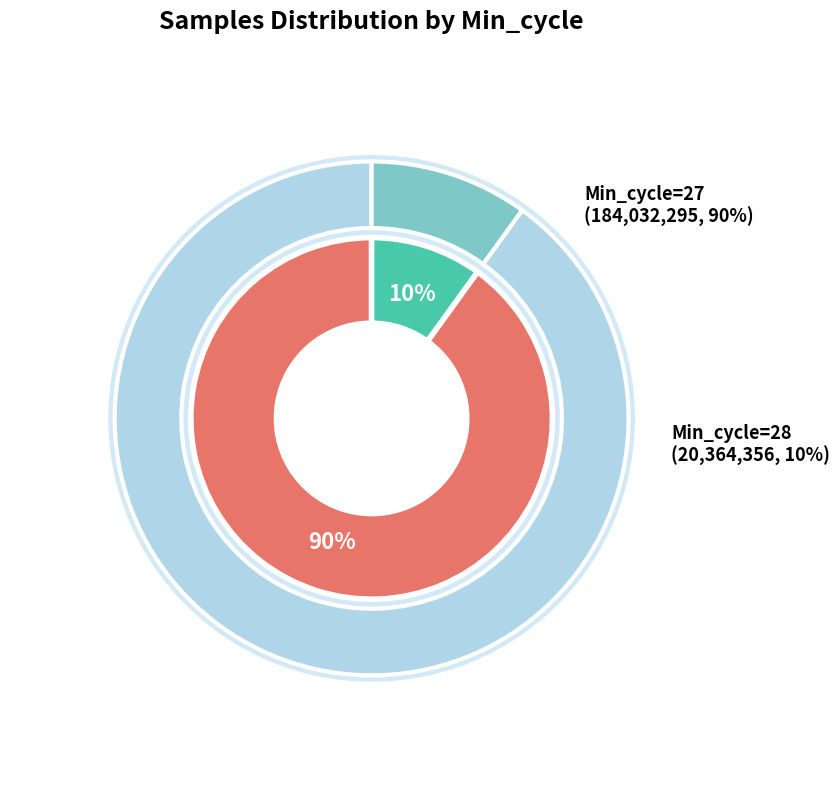

Approximately how many times larger is the value at 27 compared to 27?

1.0